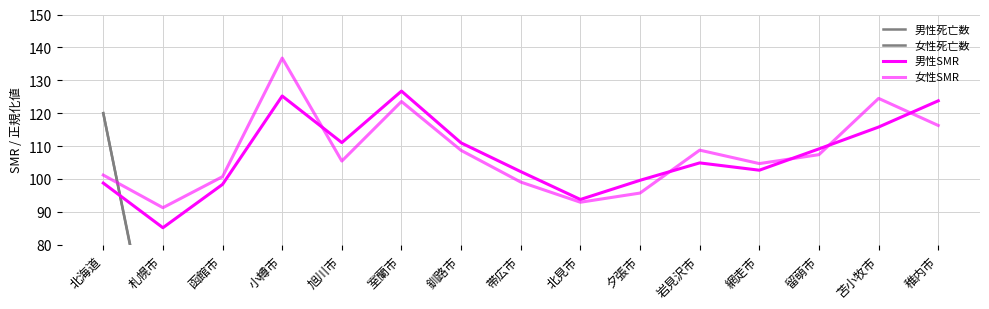

Between 留萌市 and 稚内市, which is larger?

稚内市